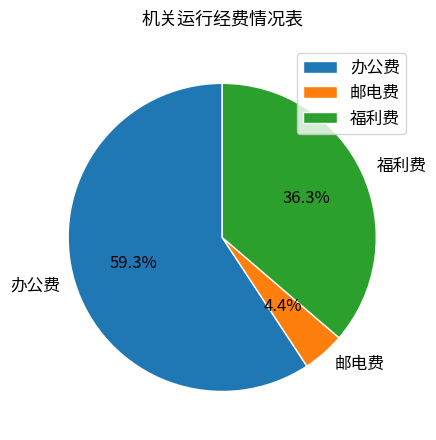

True or false: 办公费 accounts for 46% of the total.

False